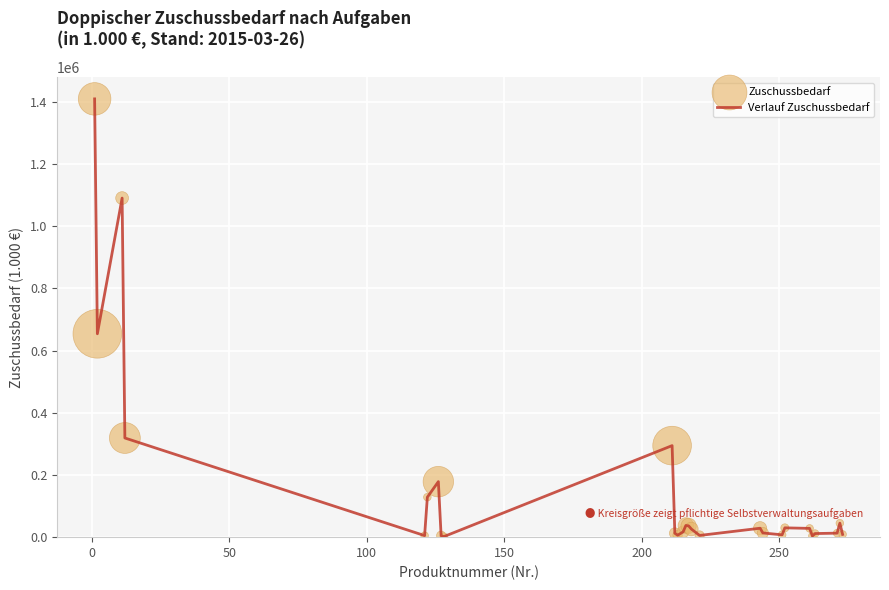

What is the maximum value shown in the chart?

1409969.3